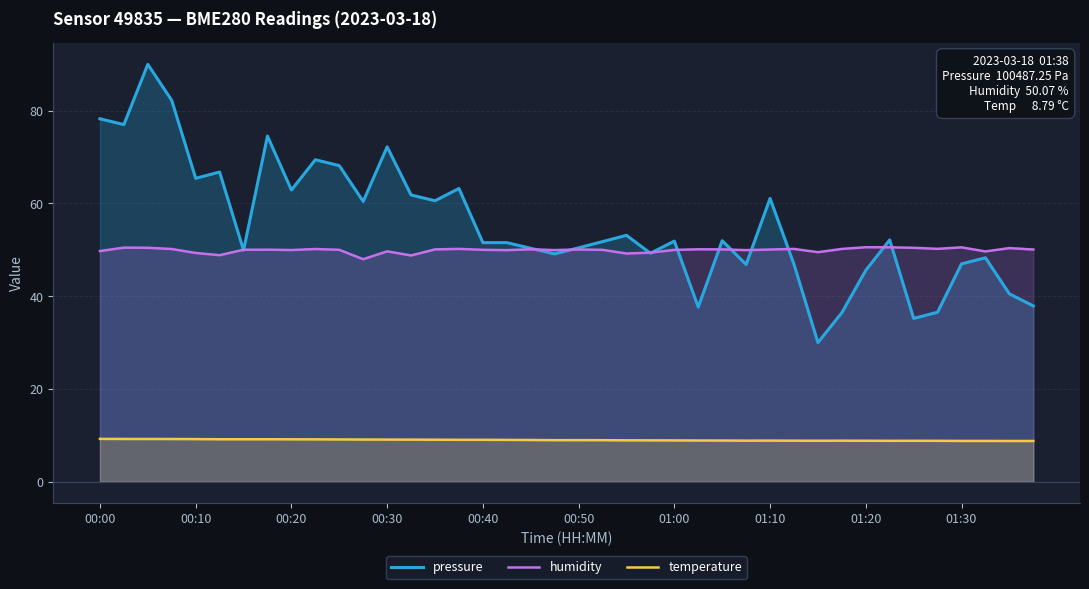

What is the lowest value of the temperature series?

8.8